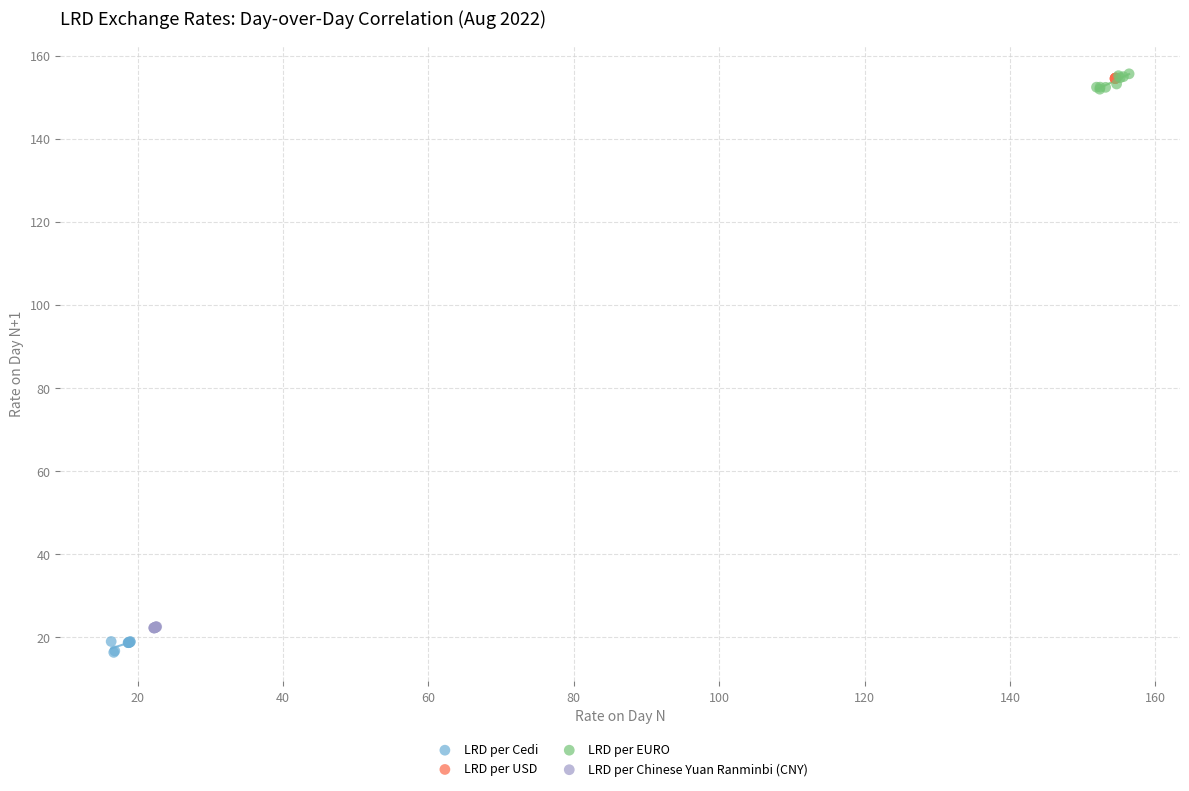

What are all the series names shown in the legend?

LRD per Cedi, LRD per USD, LRD per EURO, LRD per Chinese Yuan Ranminbi (CNY)